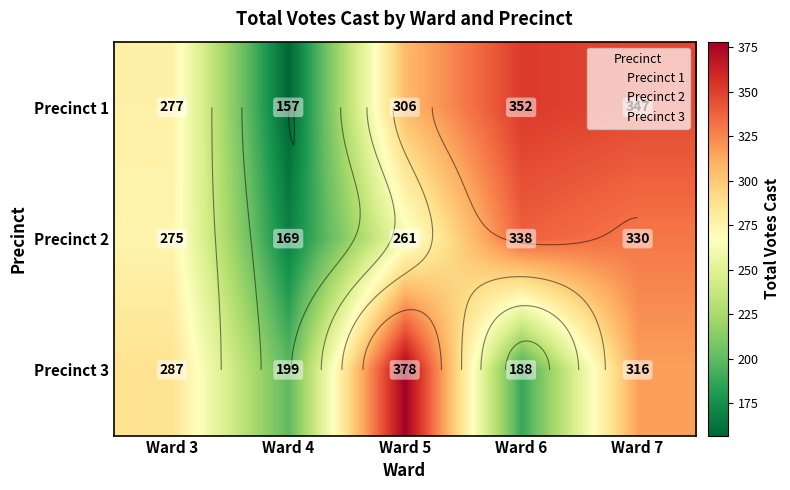

Where is Precinct 3 nearest to the value 283?

Ward 3